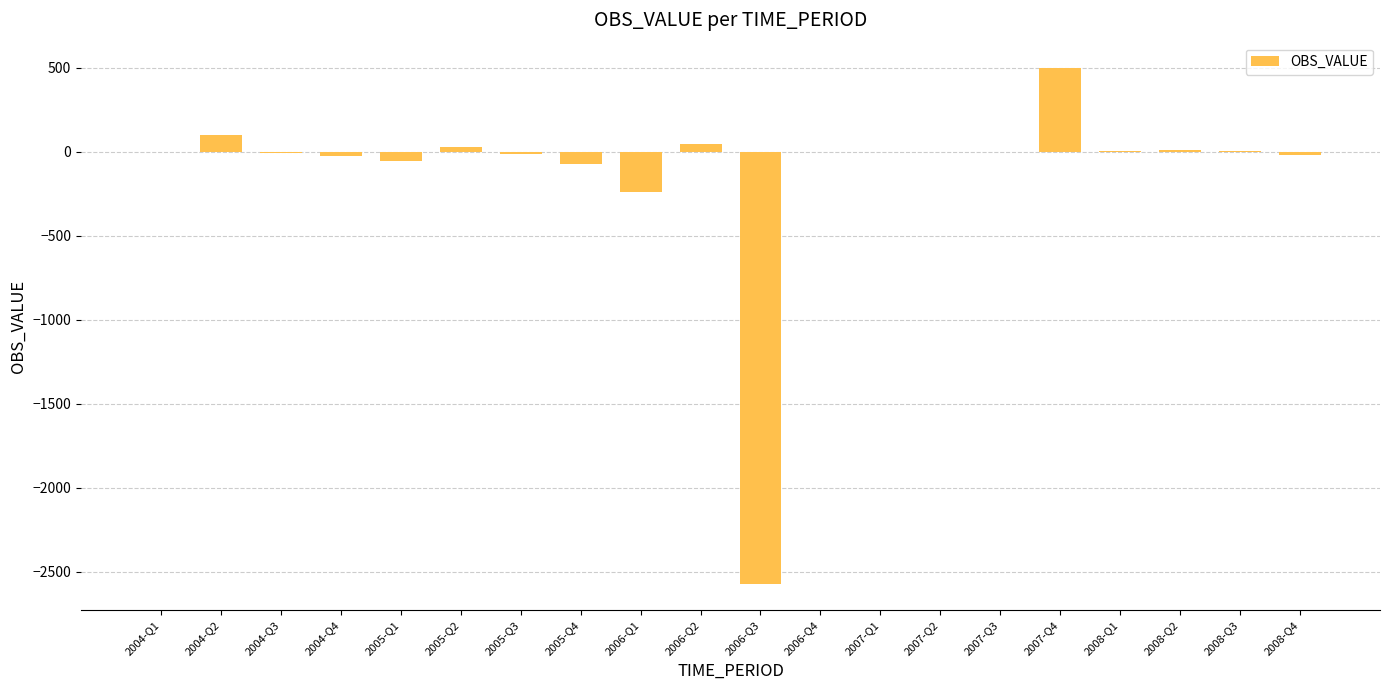

What is the average value?

-117